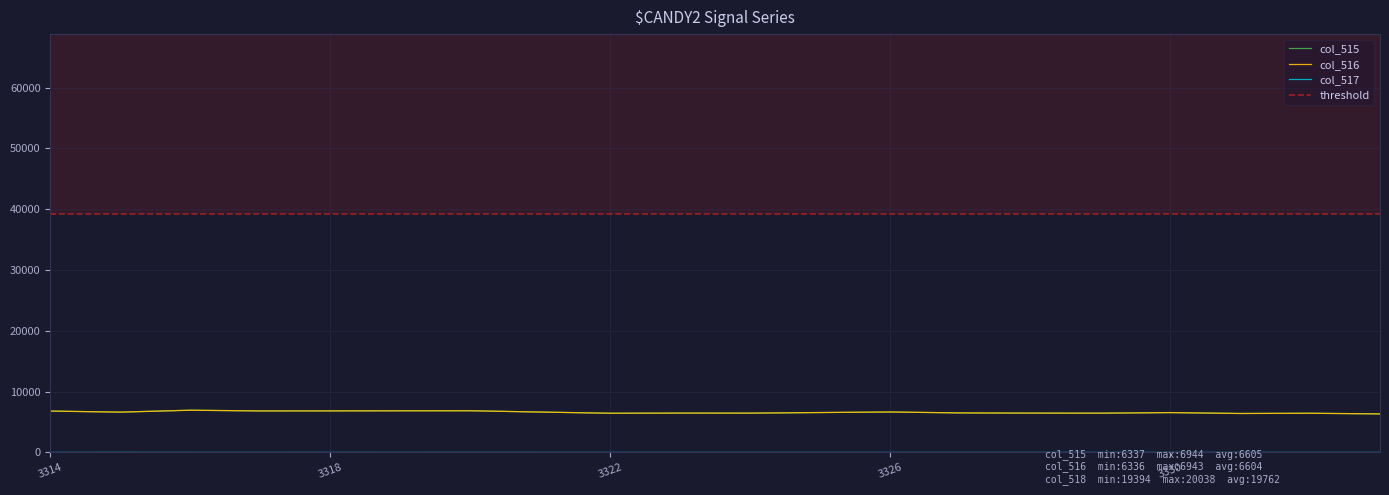

How many values in the col_515 series are below 6560?

10